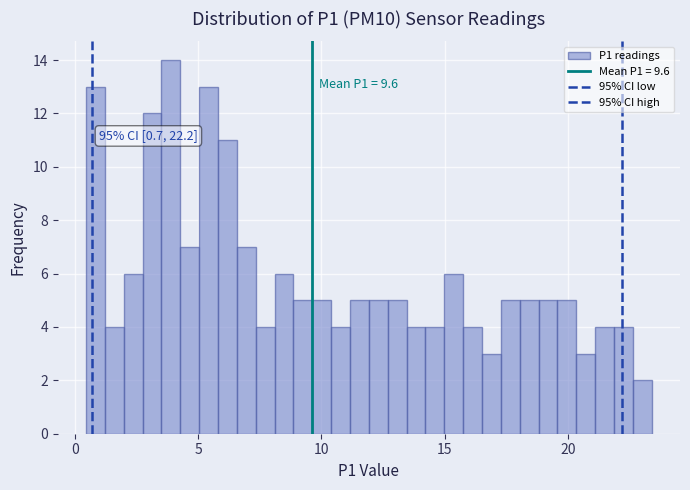

Around what value on the x-axis is the tallest bar? Give the approximate position of its centre, as read against the axis.

4.0